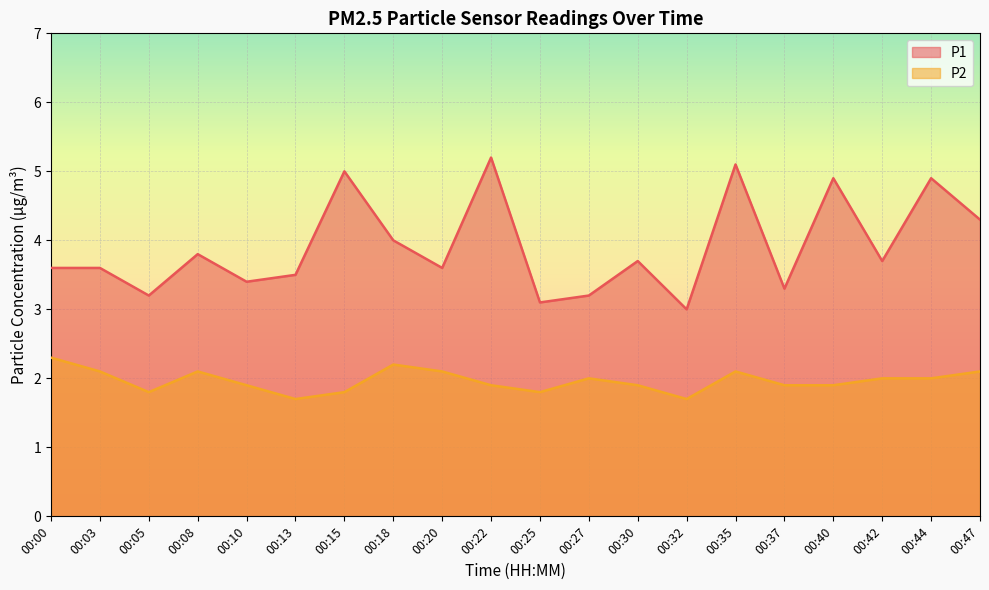

What is the value of the P1 point at the 7th from the left?

5.0